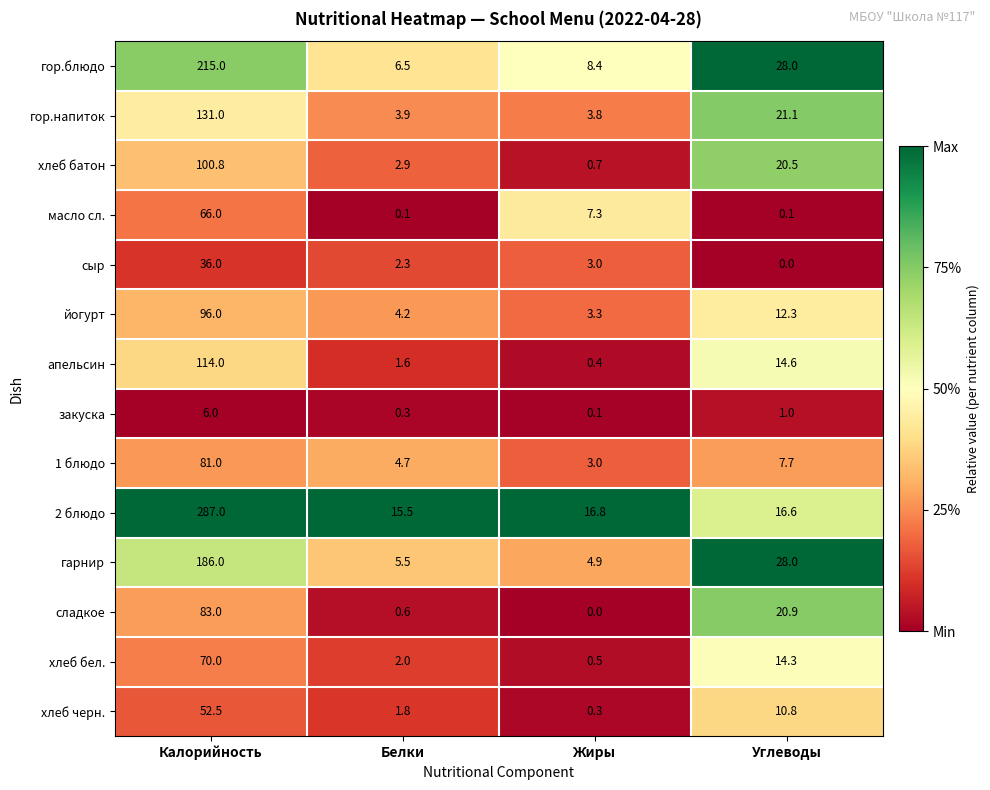

Is it true that закуска equals 0.1 at Жиры?

True